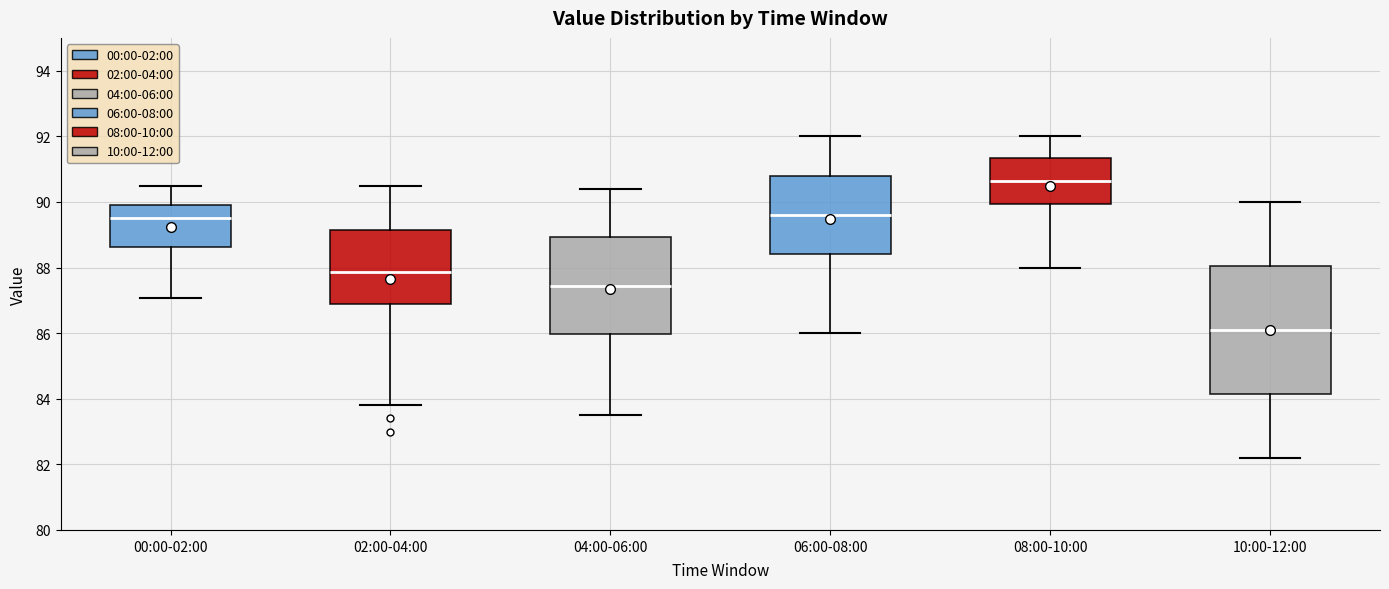

Which box's median line is the lowest?

10:00-12:00